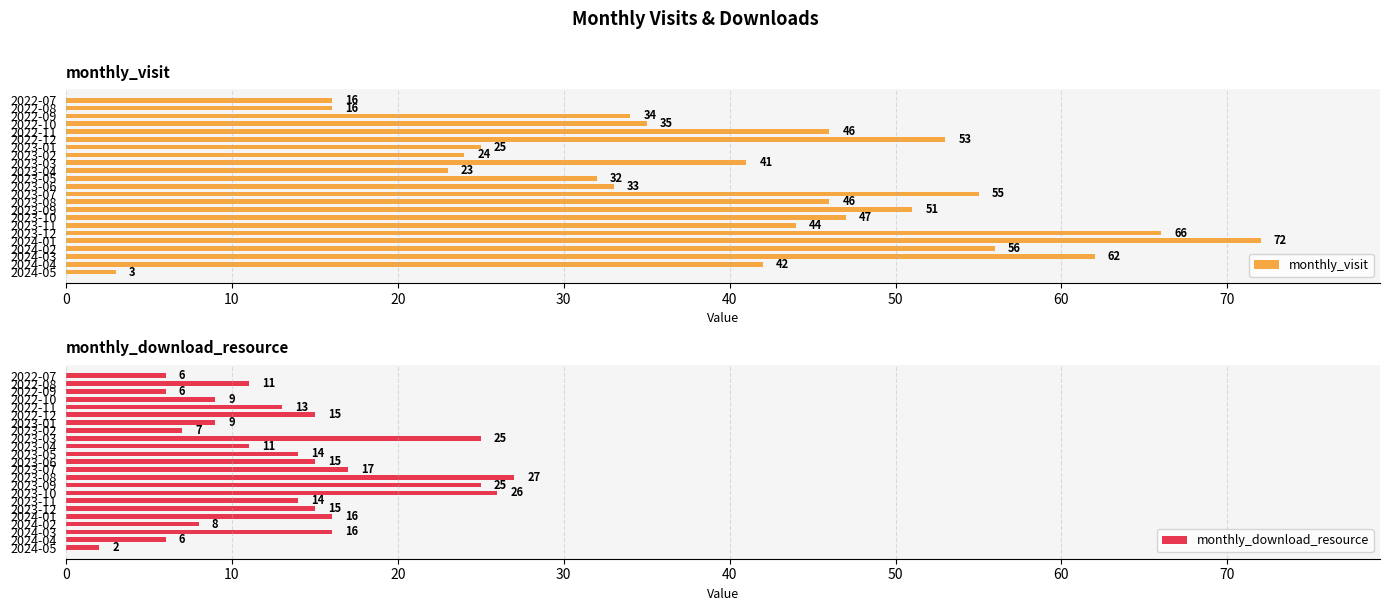

How many groups of bars are there?

23